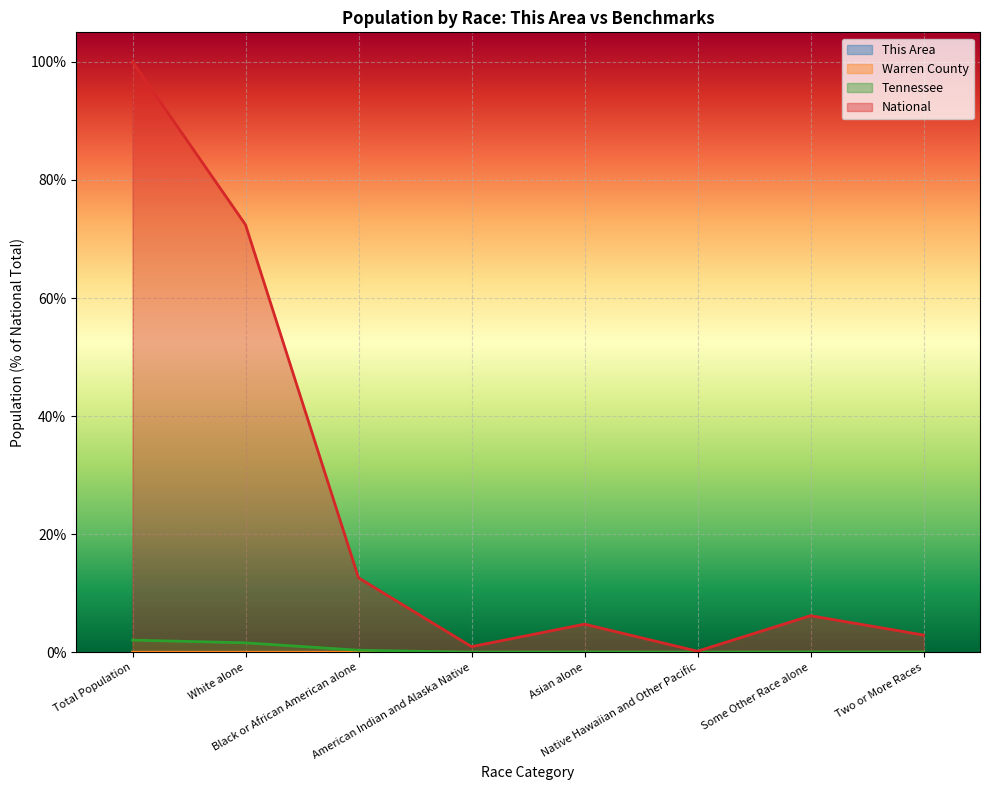

What is the maximum value for National?

100.0